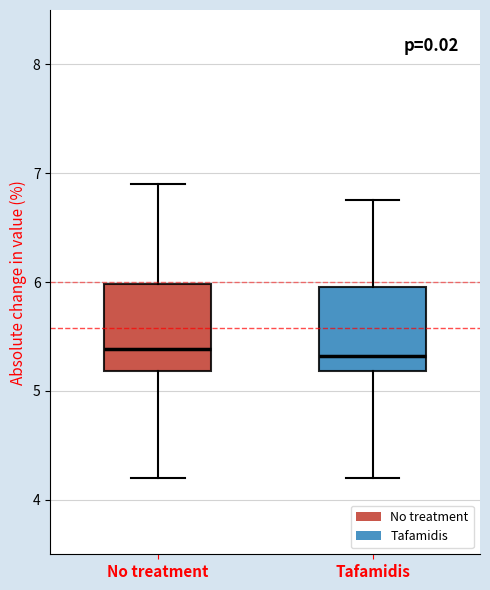

Where is the upper edge of the box for No treatment on the y-axis? The values are not printed on the chart, so give them approximately, as read against the axis.

6.0